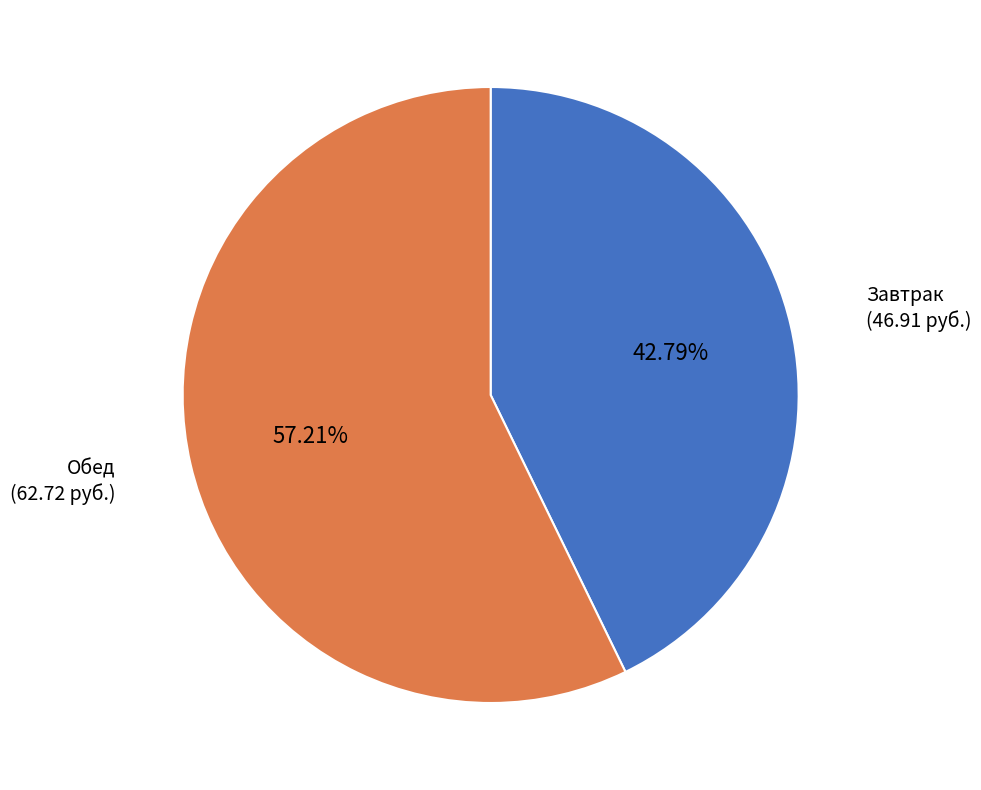

How many segments does this pie chart have?

2